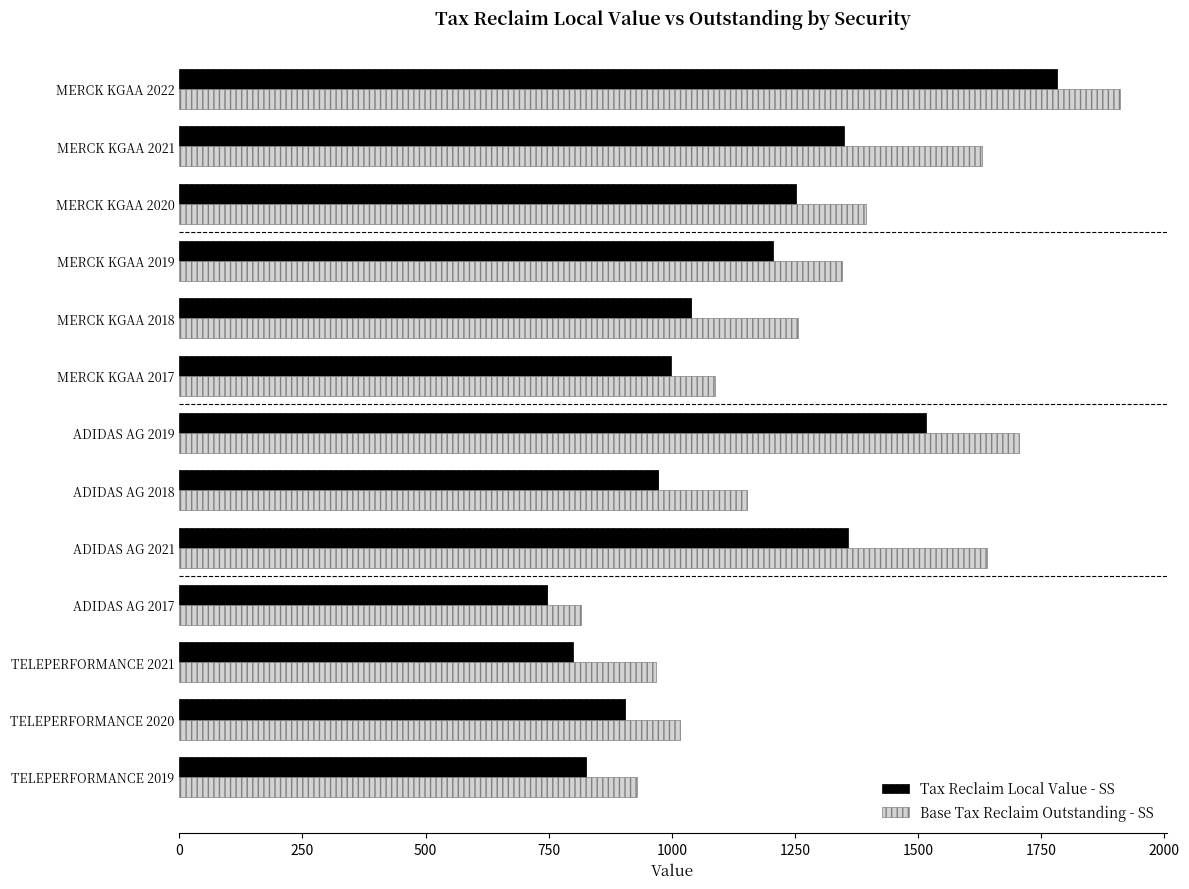

What is the highest value of the Base Tax Reclaim Outstanding - SS series?

1909.1